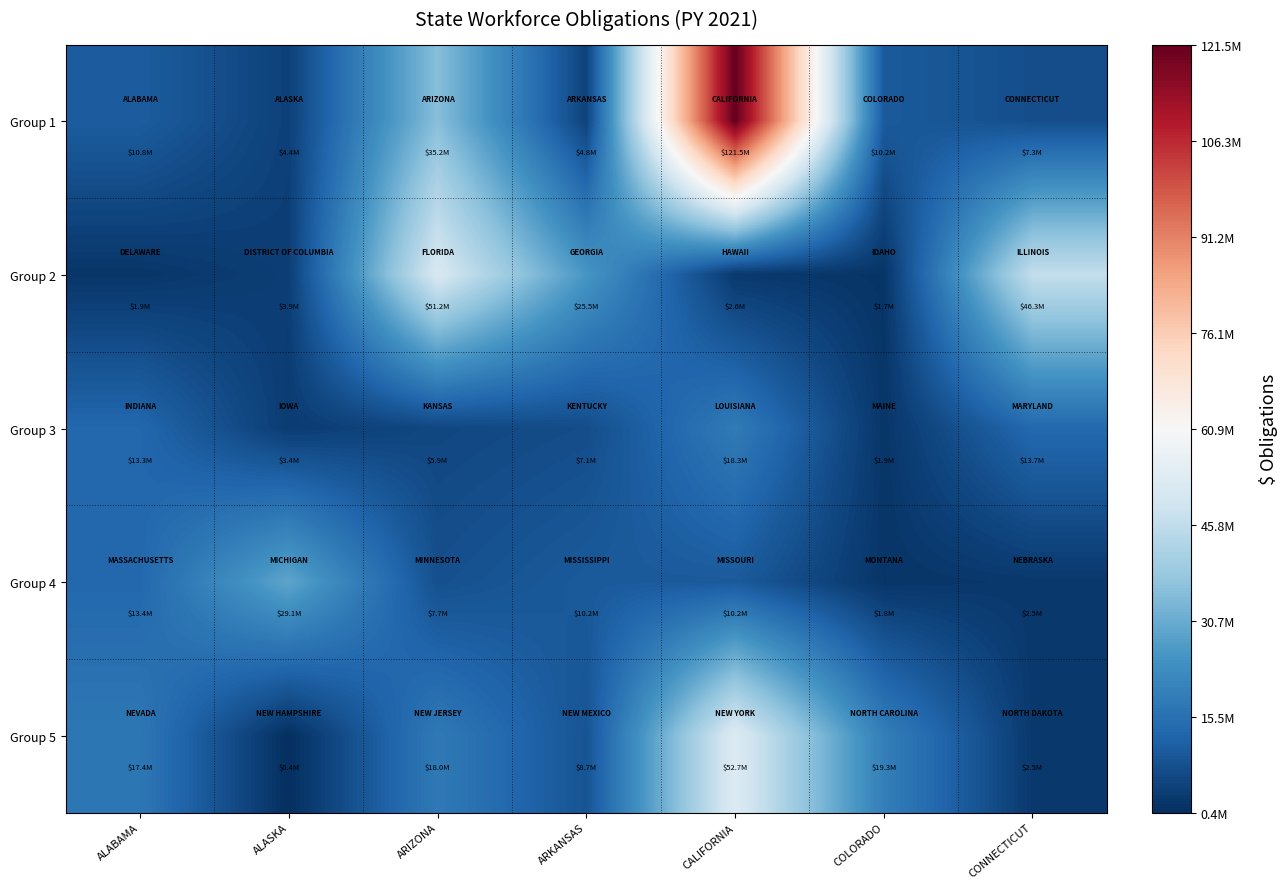

Reading left to right, list all the values displayed in this chart.

Group 1: ALABAMA=10772540	ALASKA=4356563	ARIZONA=35232461	ARKANSAS=4786858	CALIFORNIA=121481847	COLORADO=10225403	CONNECTICUT=7336653
Group 2: ALABAMA=1946532	ALASKA=3883444	ARIZONA=51242453	ARKANSAS=25457551	CALIFORNIA=2606372	COLORADO=1659016	CONNECTICUT=46325155
Group 3: ALABAMA=13252448	ALASKA=3382413	ARIZONA=5854112	ARKANSAS=7092004	CALIFORNIA=18286453	COLORADO=1922894	CONNECTICUT=13686956
Group 4: ALABAMA=13403044	ALASKA=29122997	ARIZONA=7746367	ARKANSAS=10193767	CALIFORNIA=10153196	COLORADO=1815619	CONNECTICUT=2485874
Group 5: ALABAMA=17372444	ALASKA=415127	ARIZONA=17957027	ARKANSAS=8668583	CALIFORNIA=52698350	COLORADO=19336214	CONNECTICUT=2538385